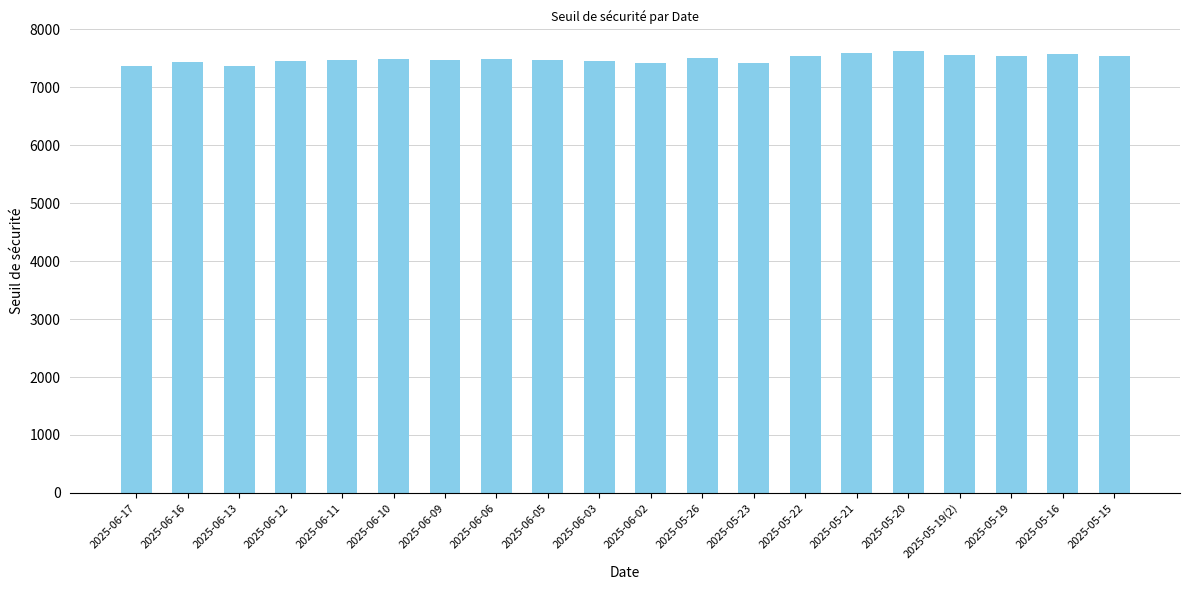

What is the change in value from 2025-06-13 to 2025-06-09?

+99.2